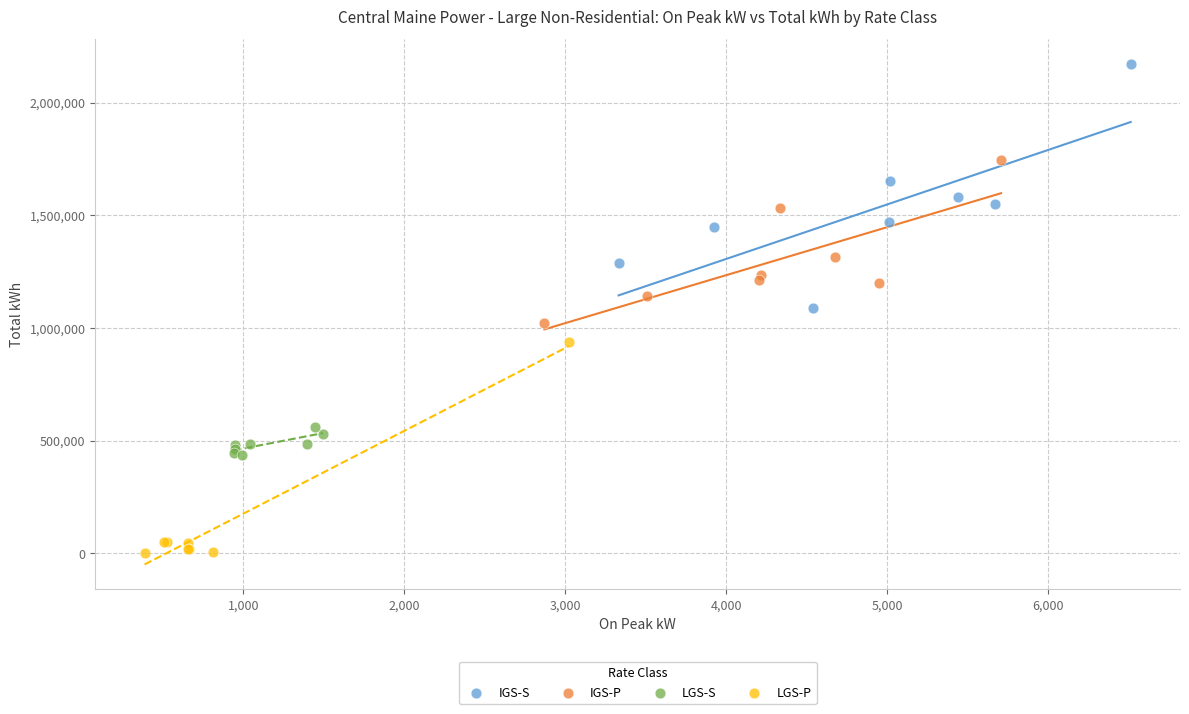

Which series contains the highest Y value?

IGS-S